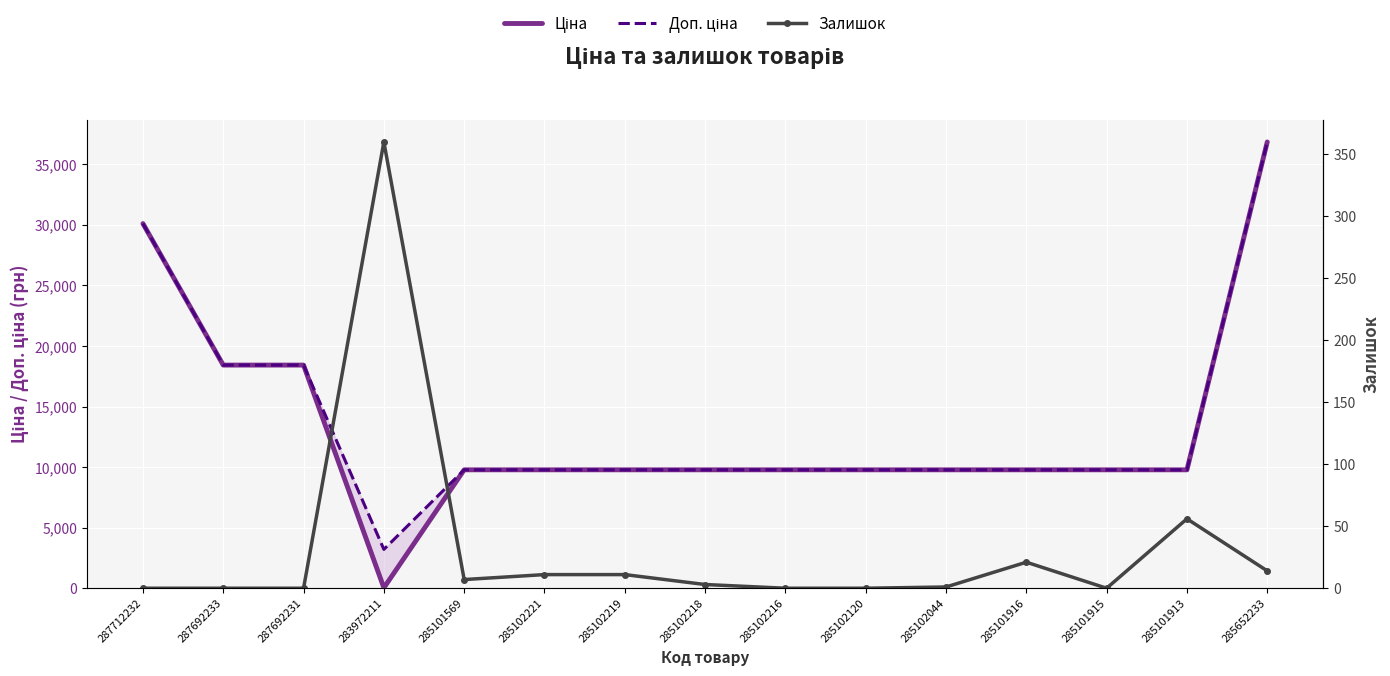

What are all the series names shown in the legend?

Ціна, Доп. ціна, Залишок